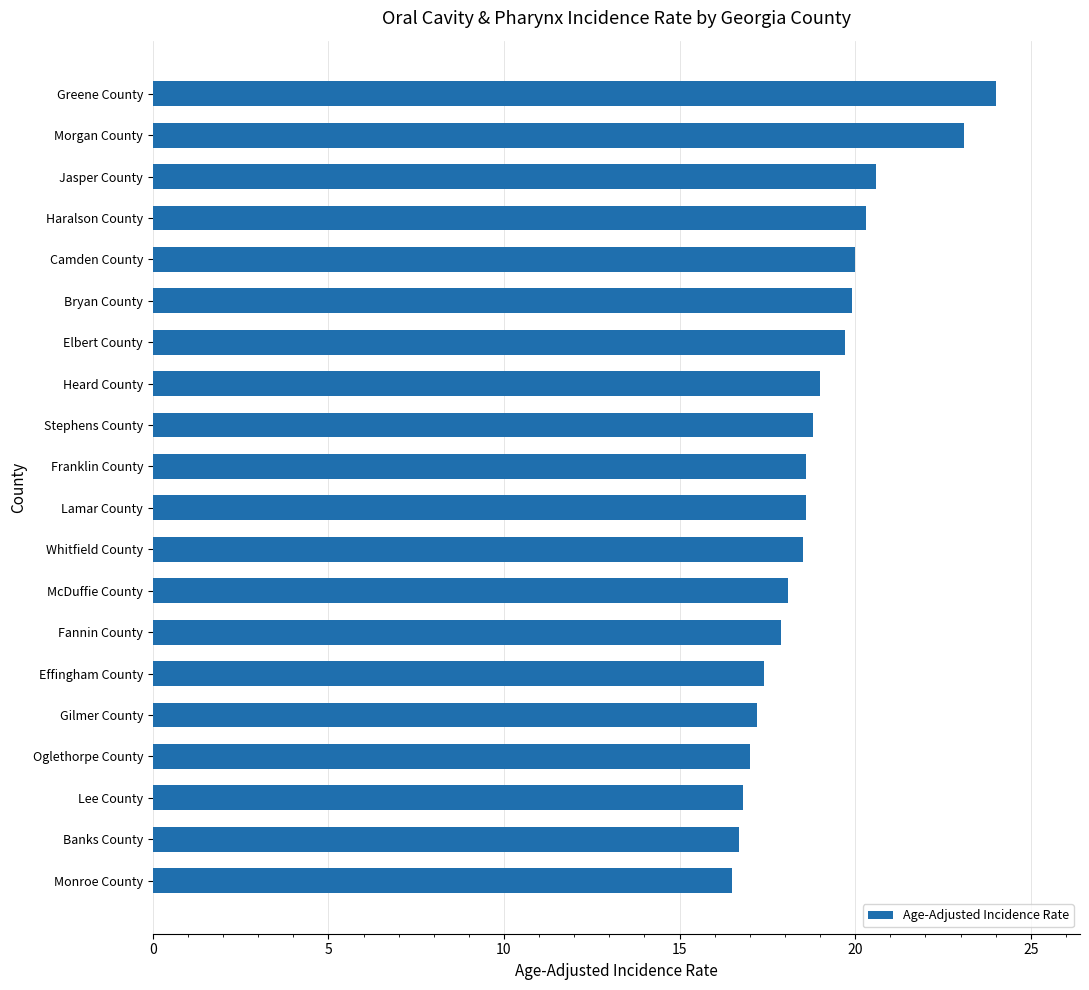

Read the value at Monroe County.

16.5